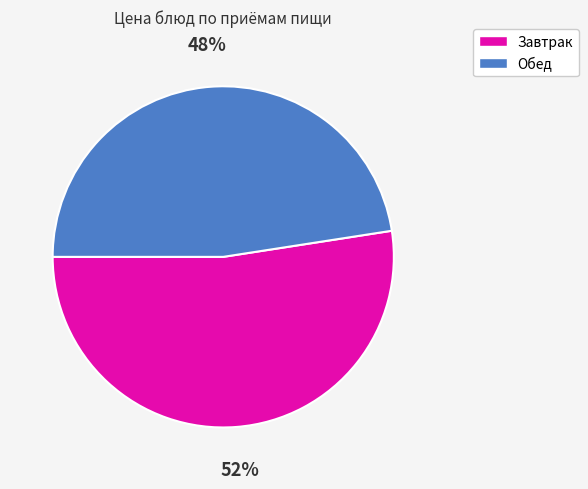

Is there any slice that represents more than half of the pie?

Yes